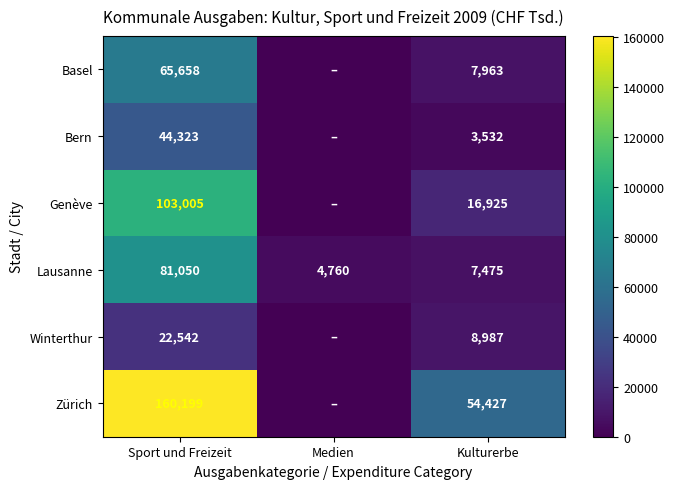

Is it true that Winterthur equals 22542 at Sport und Freizeit?

True